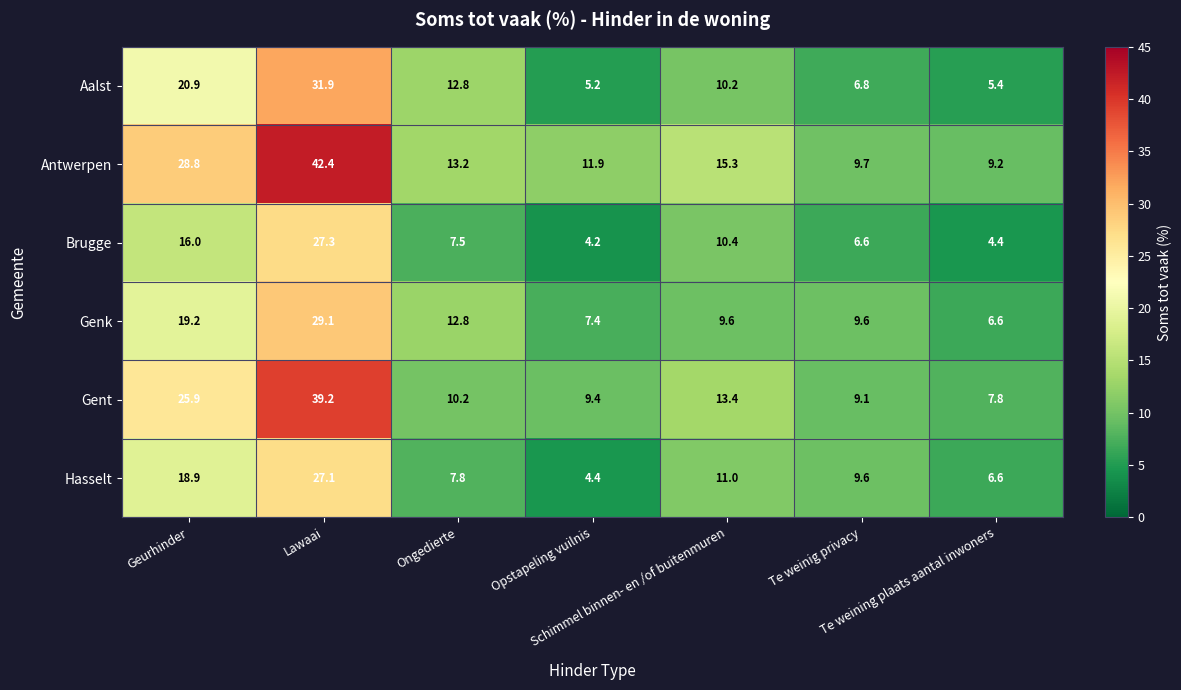

What is the lowest value of the Antwerpen series?

9.2